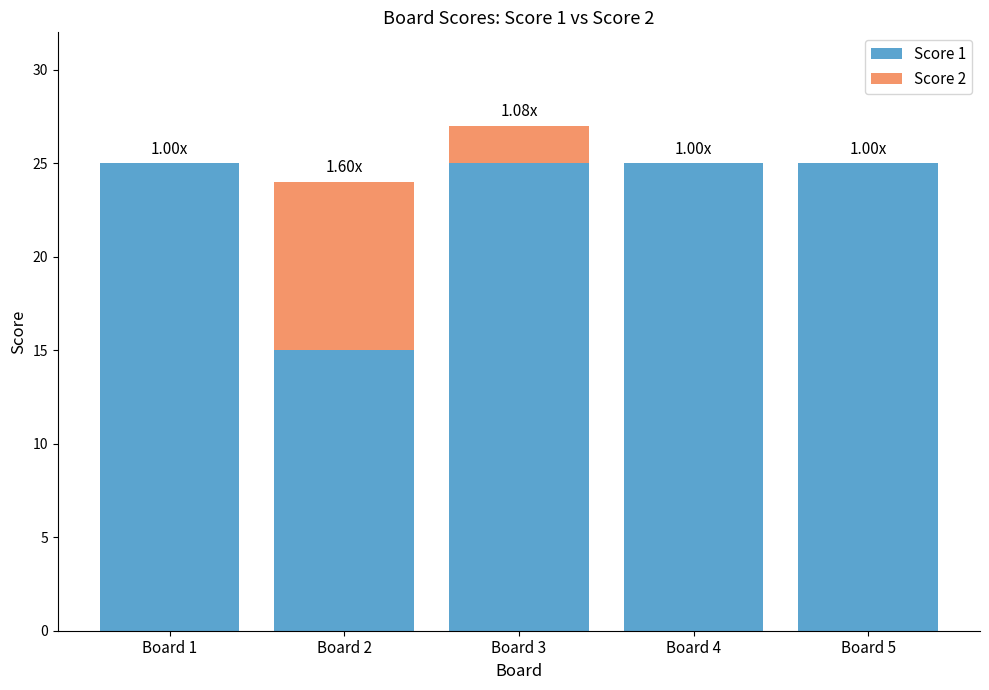

What is the total value across all series at Board 5?

25